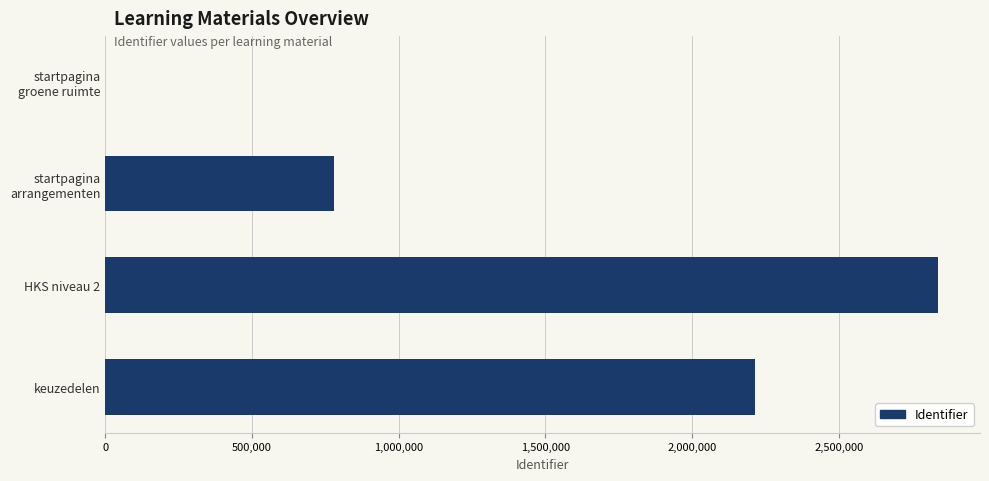

What is the sum of all values?

5830937